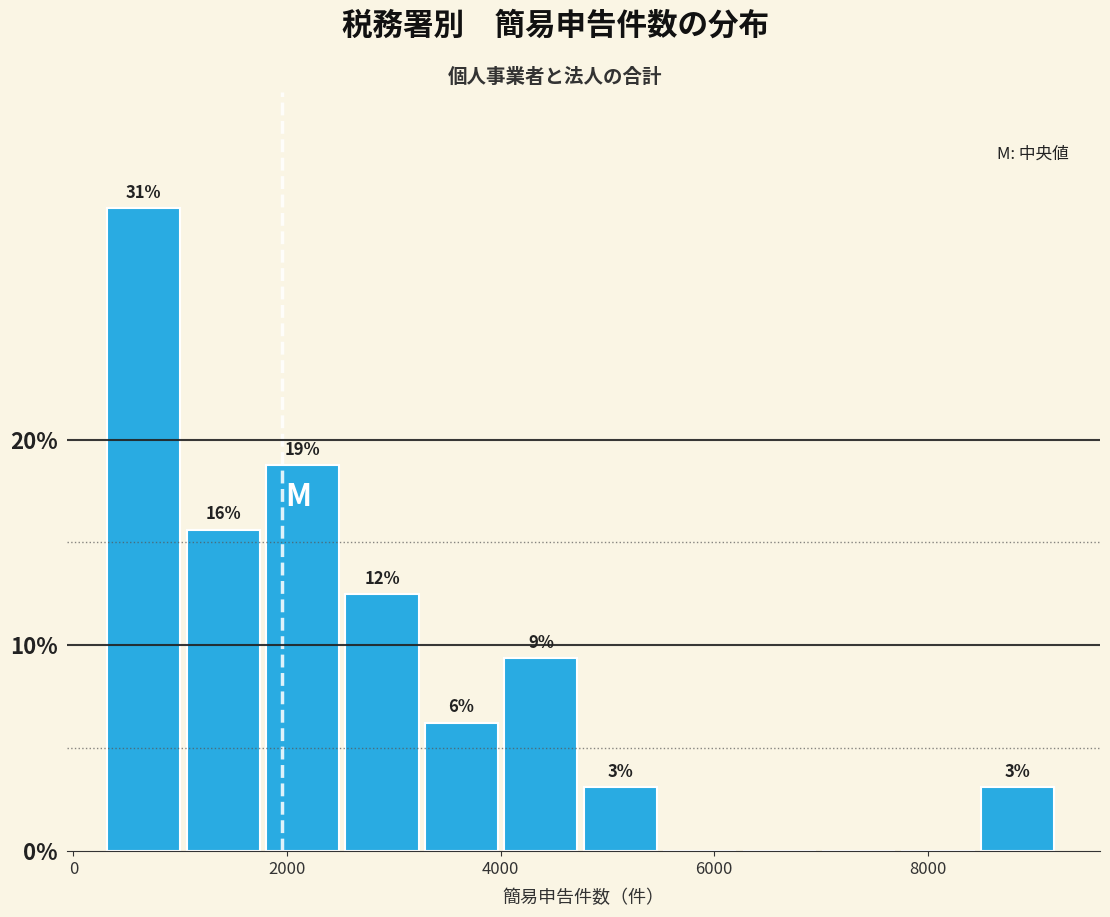

Read against the x-axis, roughly where is the centre of the tallest bar?

600